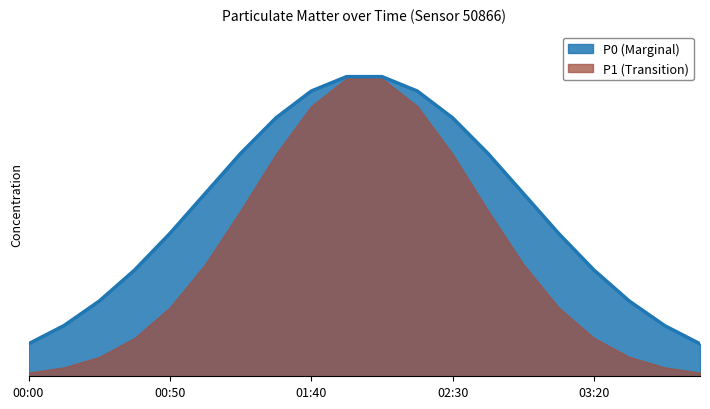

At which category does the chart reach its peak across all series?

9